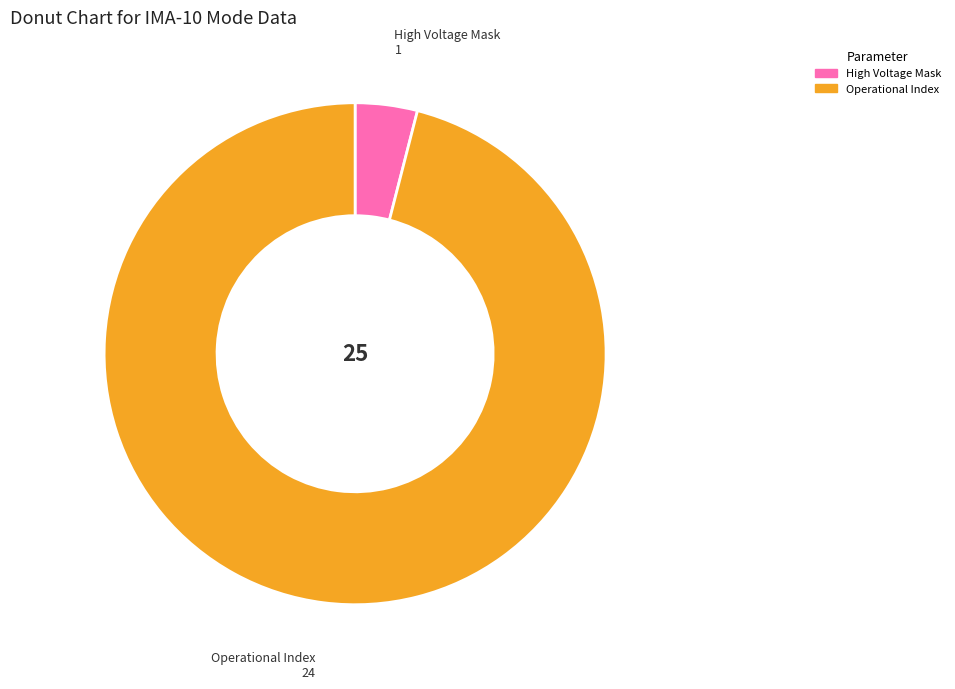

Is there any slice that represents more than half of the pie?

Yes